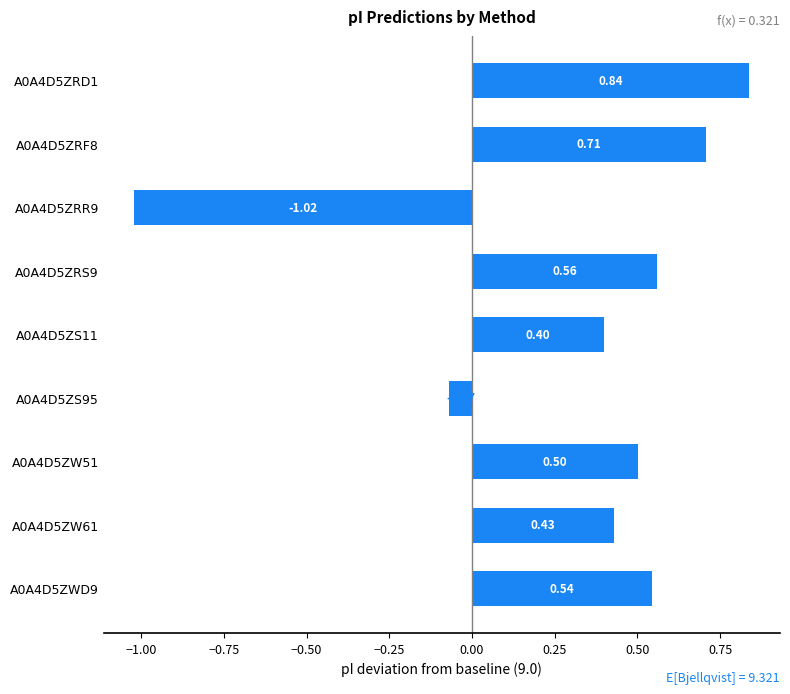

What is the sum of the values at A0A4D5ZRD1 and A0A4D5ZRS9?

1.4